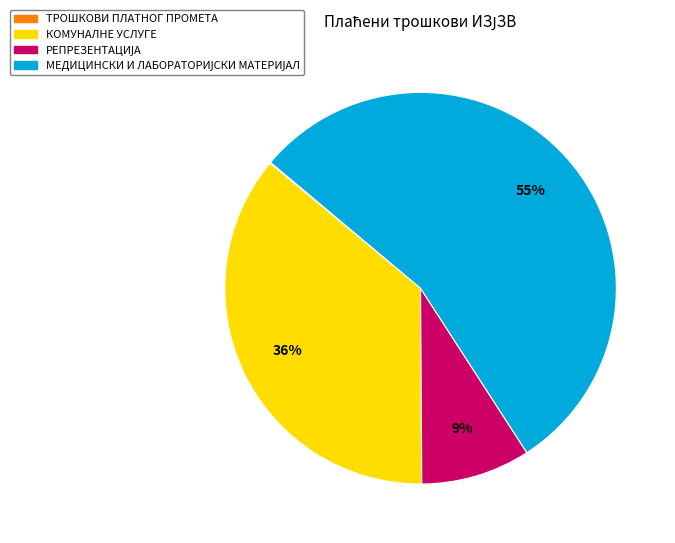

To the nearest percent, what is the difference between the largest and smallest slice percentages?

55%